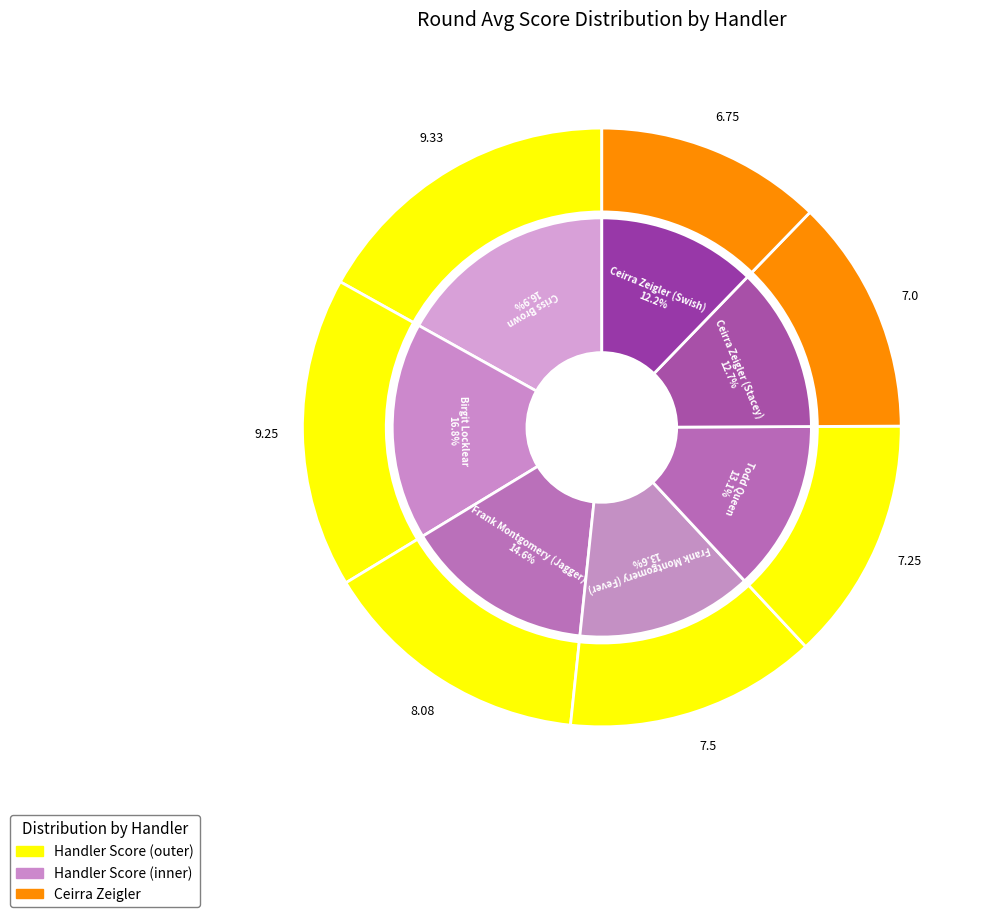

Is there a majority slice in this chart?

No